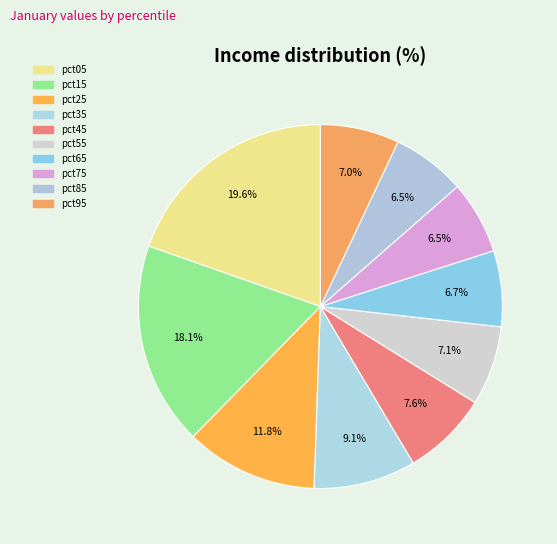

What percentage is NOT represented by pct05?

80.4%